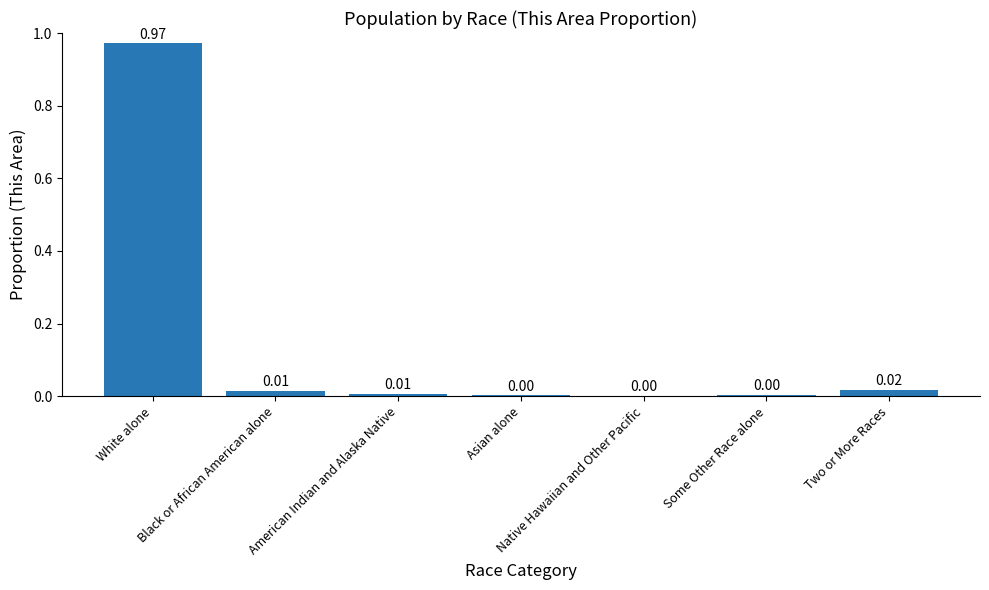

Which has a higher value, Asian alone or American Indian and Alaska Native?

American Indian and Alaska Native